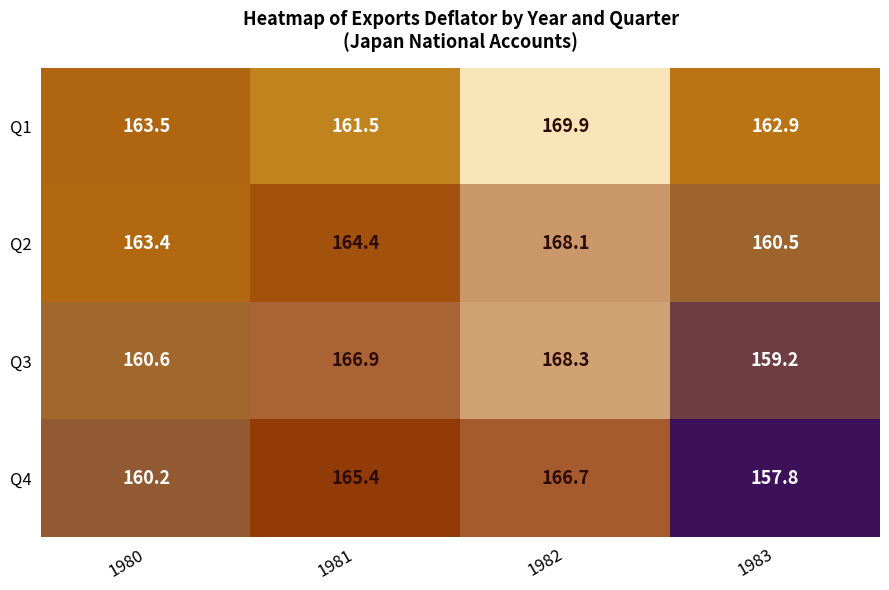

The Q3 series shows 160.6 at 1980. True or false?

True